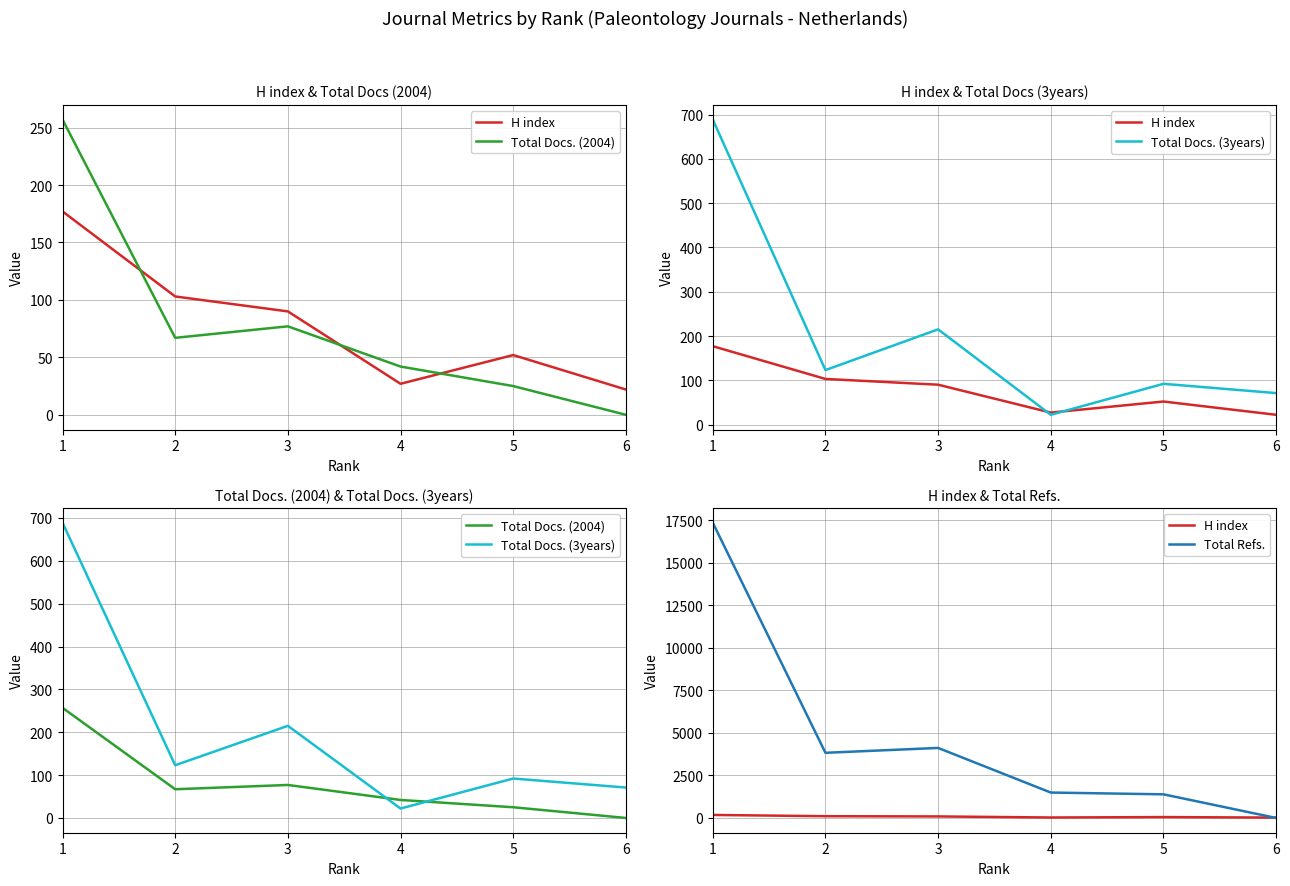

The value of Total Refs. at 6 is 9014. True or false?

False